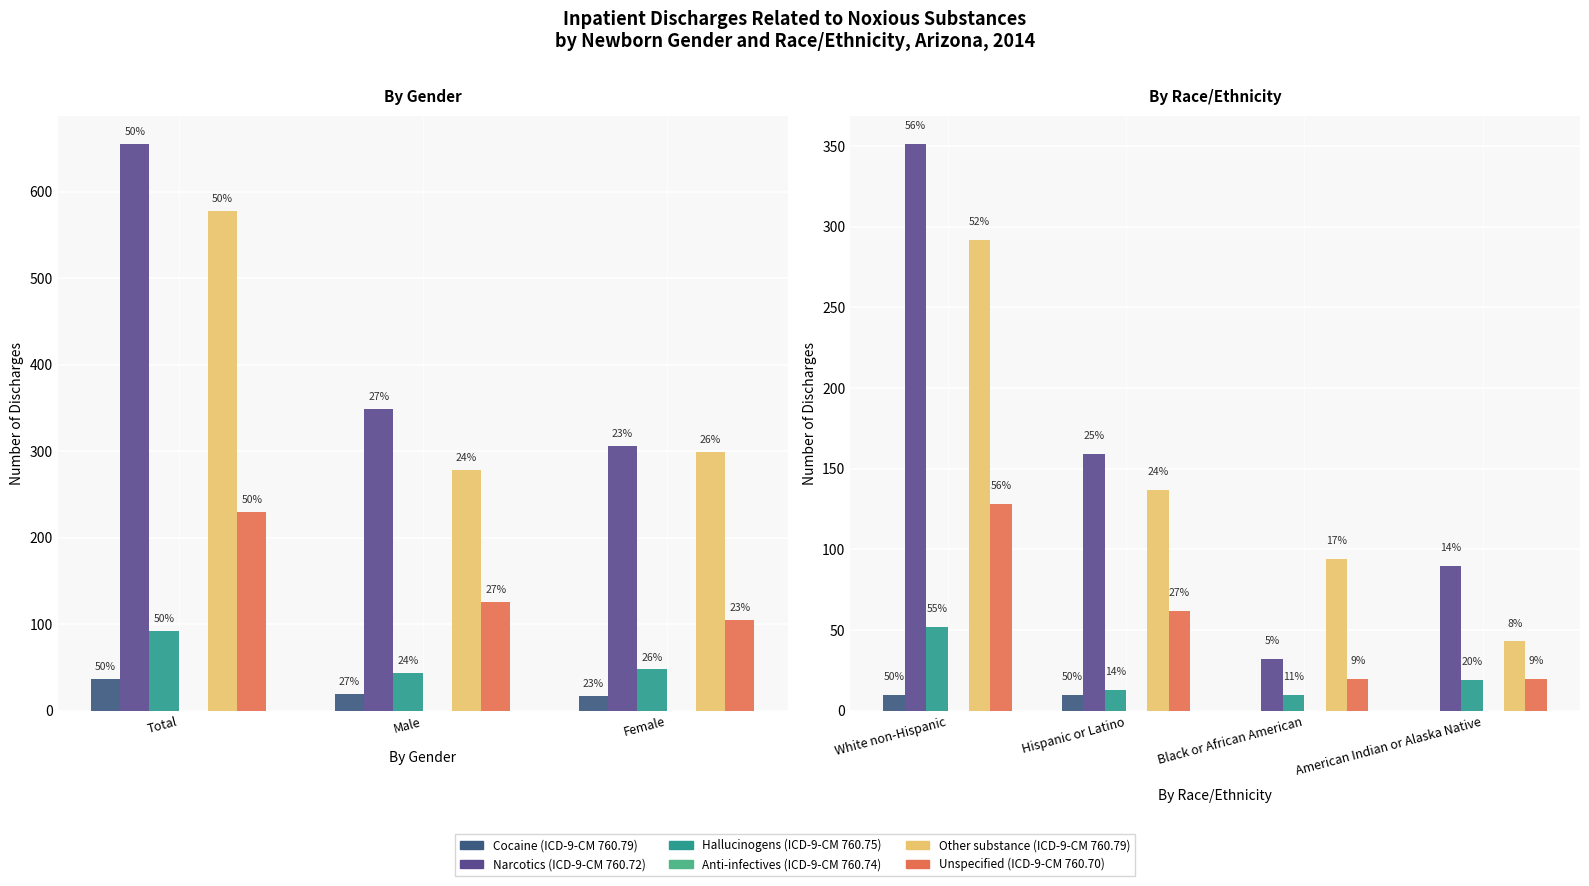

True or false: Hallucinogens (ICD-9-CM 760.75) has a value of 19 at American Indian or Alaska Native.

True